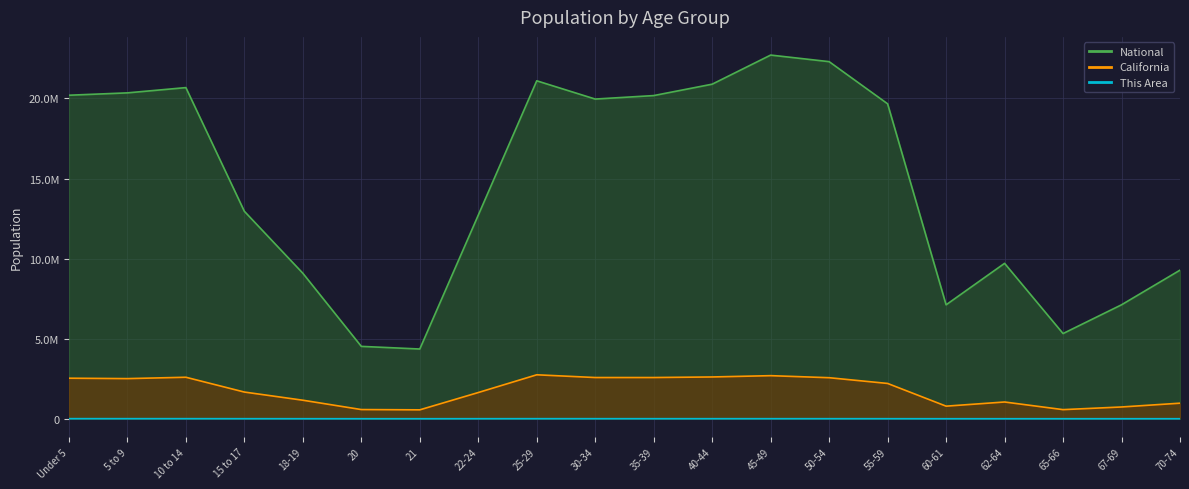

Is the value of California at 30-34 greater than the value of National at 20?

No